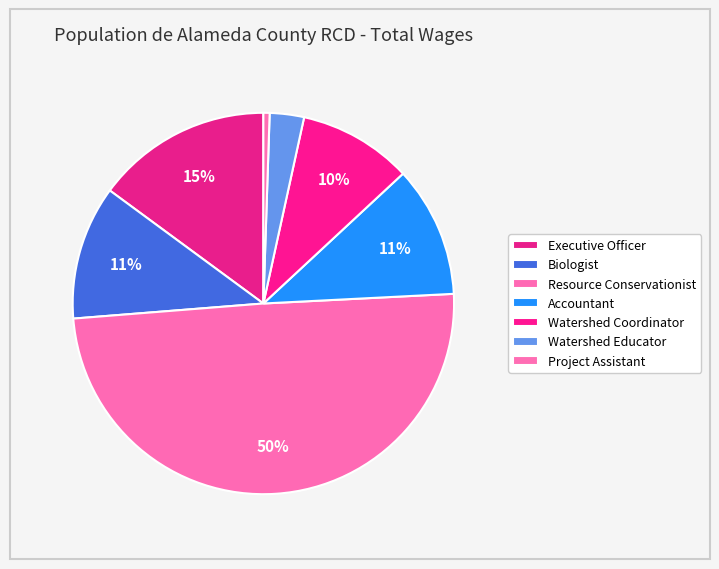

What is the total percentage of Resource Conservationist and Watershed Coordinator?

59.2%